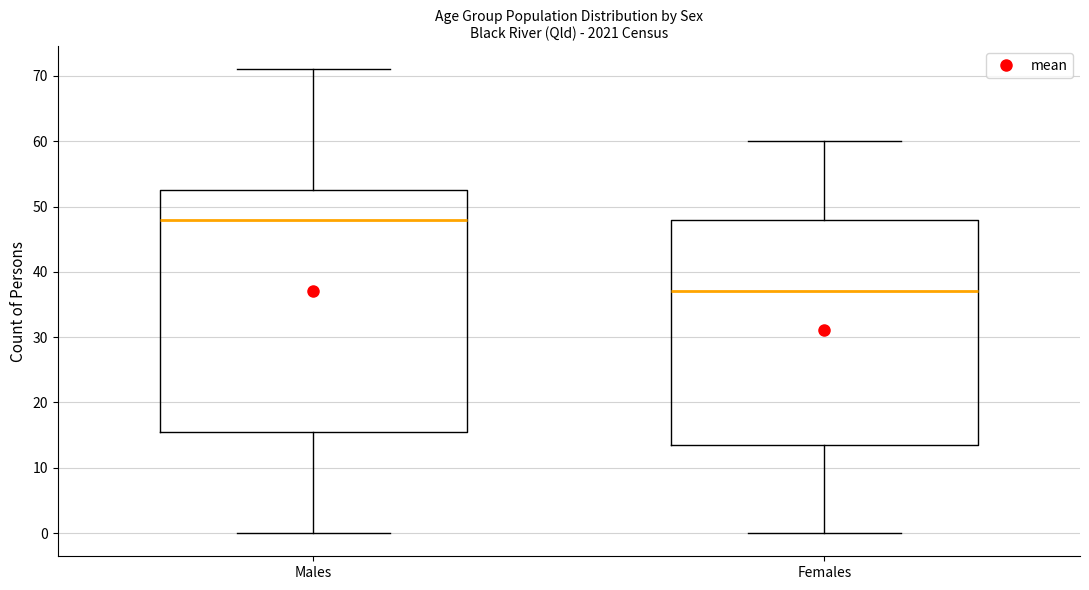

Reading left to right, read every box against the y-axis: the position of its median line, the range the box covers, and the ends of its whiskers. The values are not printed on the chart, so give them approximately, as read against the axis.

Males: median 48, box 16 to 53, whiskers 0 to 71
Females: median 37, box 14 to 48, whiskers 0 to 60